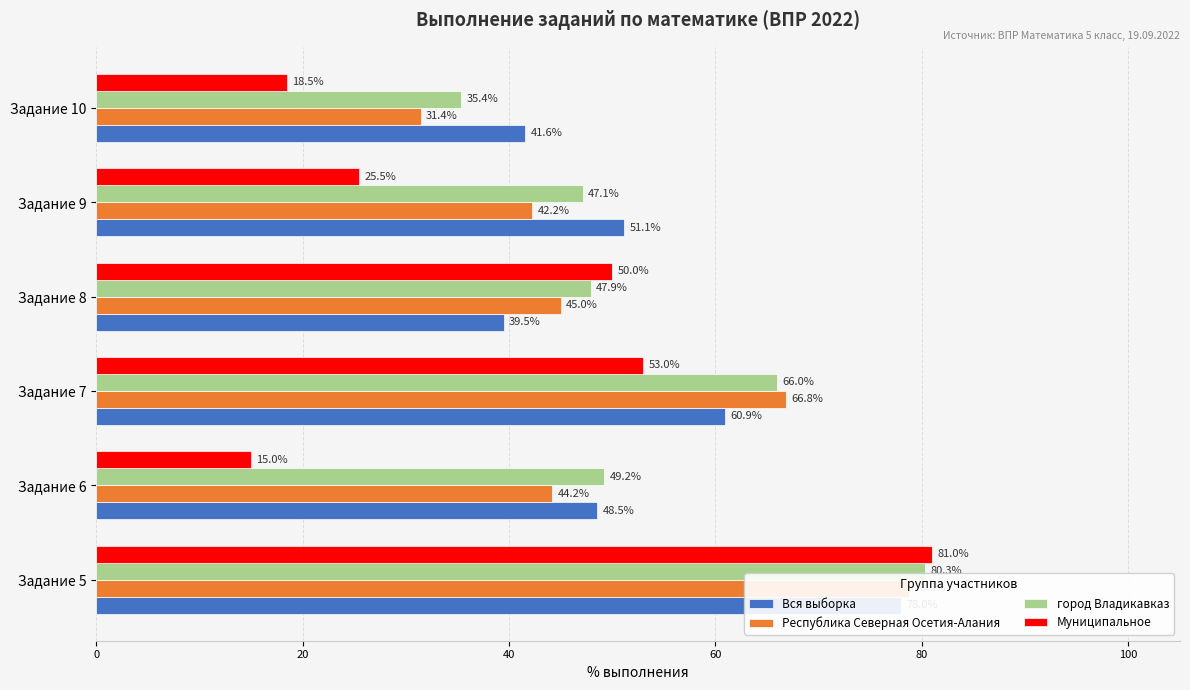

Reading left to right, transcribe all the data shown in this chart.

Вся выборка: 78.0	48.5	60.9	39.5	51.1	41.6
Республика Северная Осетия-Алания: 78.8	44.2	66.8	45.0	42.2	31.4
город Владикавказ: 80.3	49.2	66.0	47.9	47.1	35.4
Муниципальное: 81.0	15.0	53.0	50.0	25.5	18.5